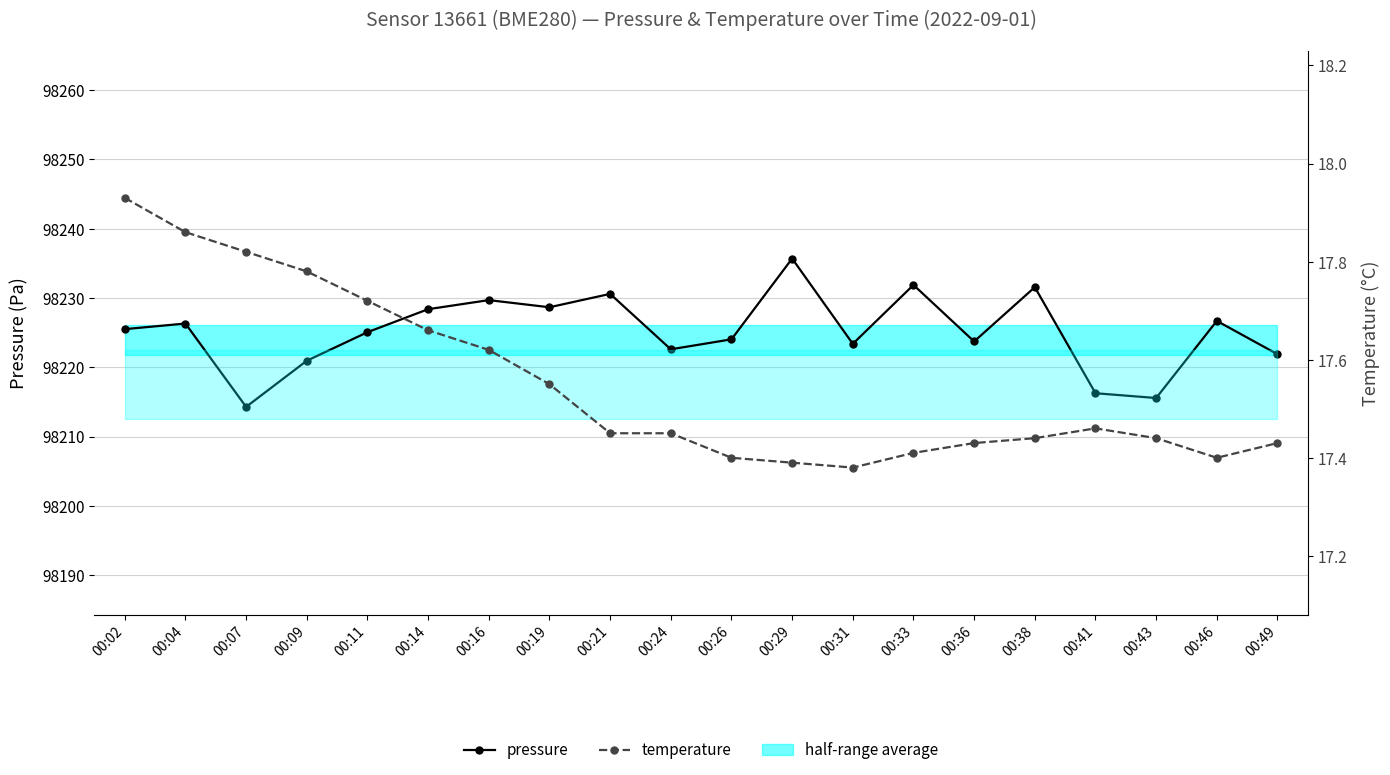

Count the number of data series in this chart.

2